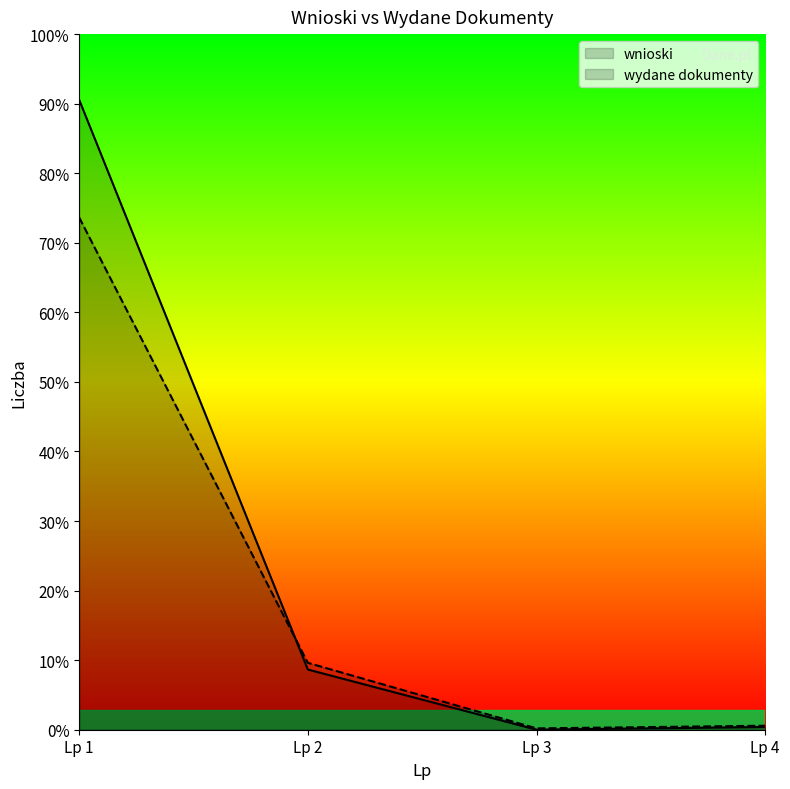

The wnioski series shows 3 at Lp 4. True or false?

False